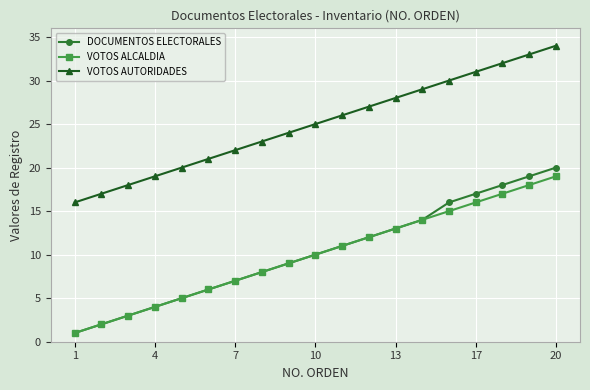

True or false: VOTOS AUTORIDADES and VOTOS ALCALDIA cross at least once.

False